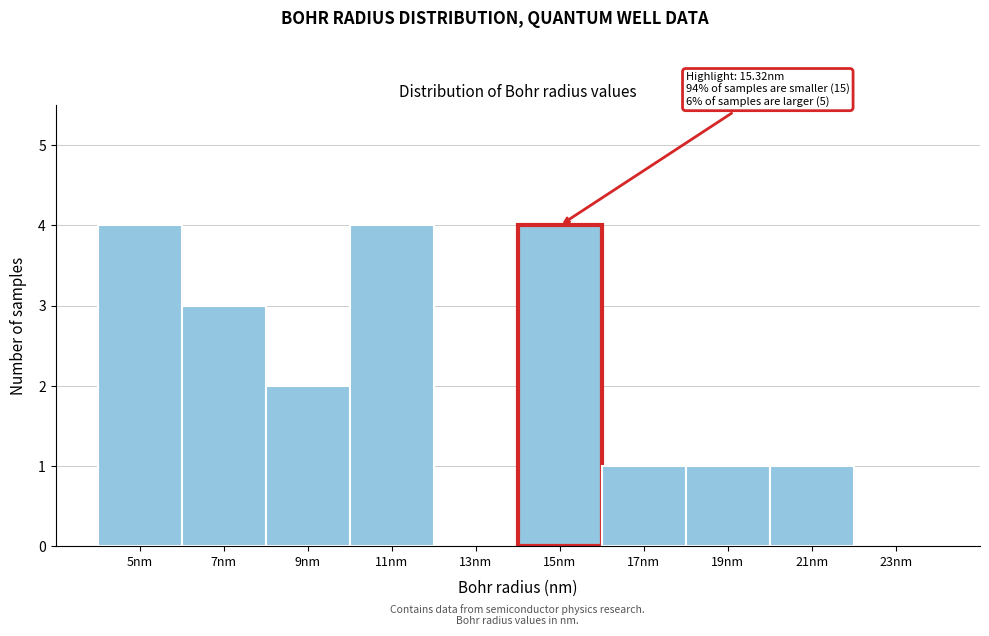

Reading left to right, extract all data points from this chart.

5nm=4	7nm=3	9nm=2	11nm=4	13nm=0	15nm=4	17nm=1	19nm=1	21nm=1	23nm=0